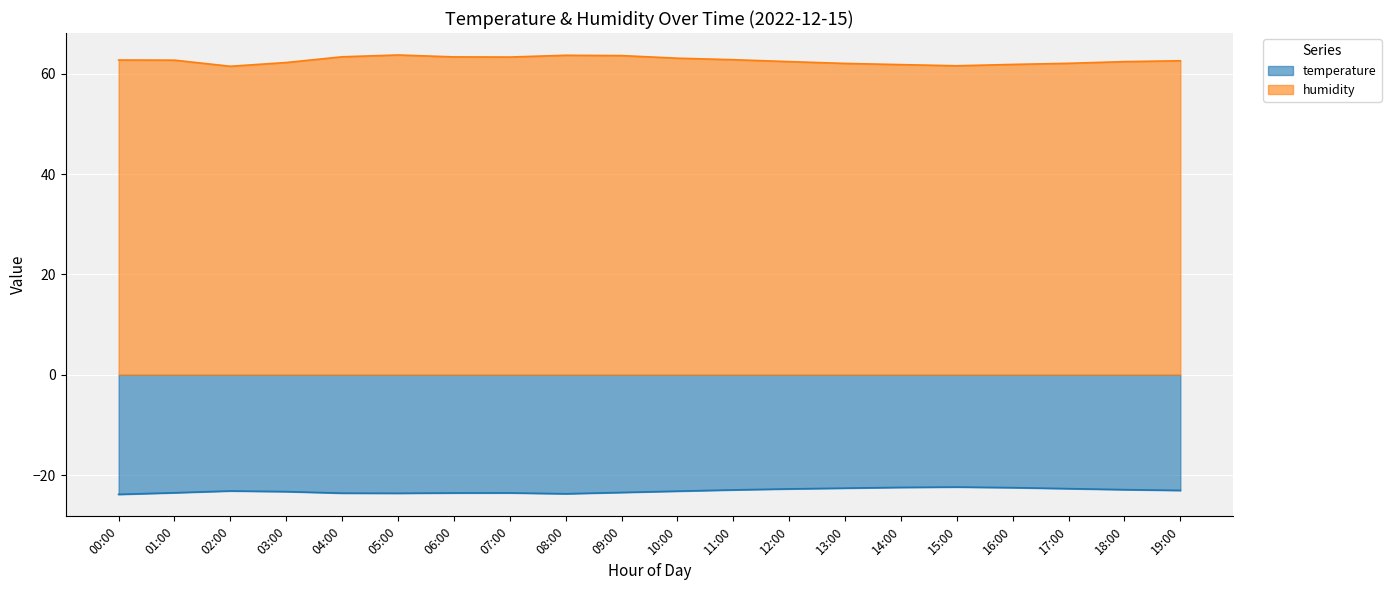

Which series changed the most between 07:00 and 15:00?

humidity